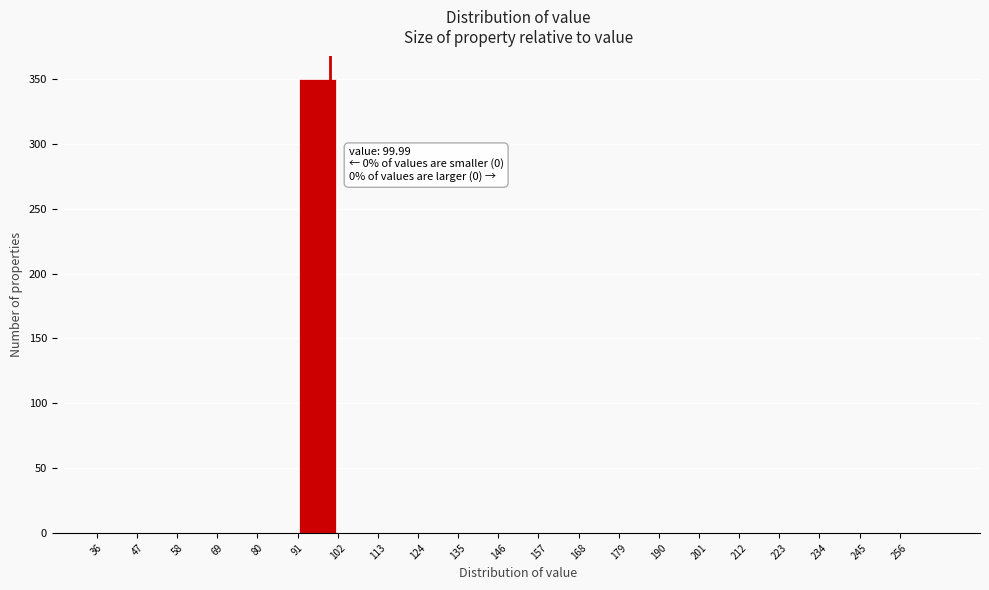

Which range on the x-axis has the tallest bar?

91 to 102